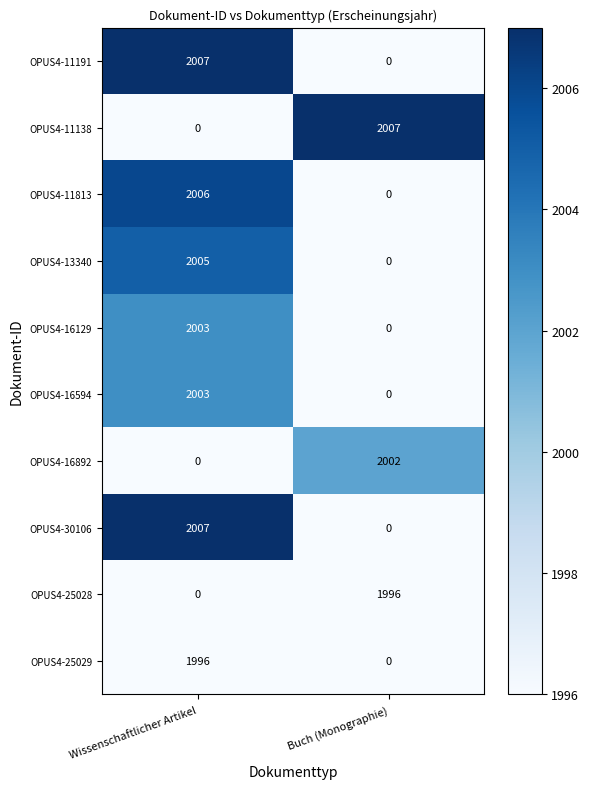

What is the sum of the OPUS4-25028 values at Buch (Monographie) and Wissenschaftlicher Artikel?

1996